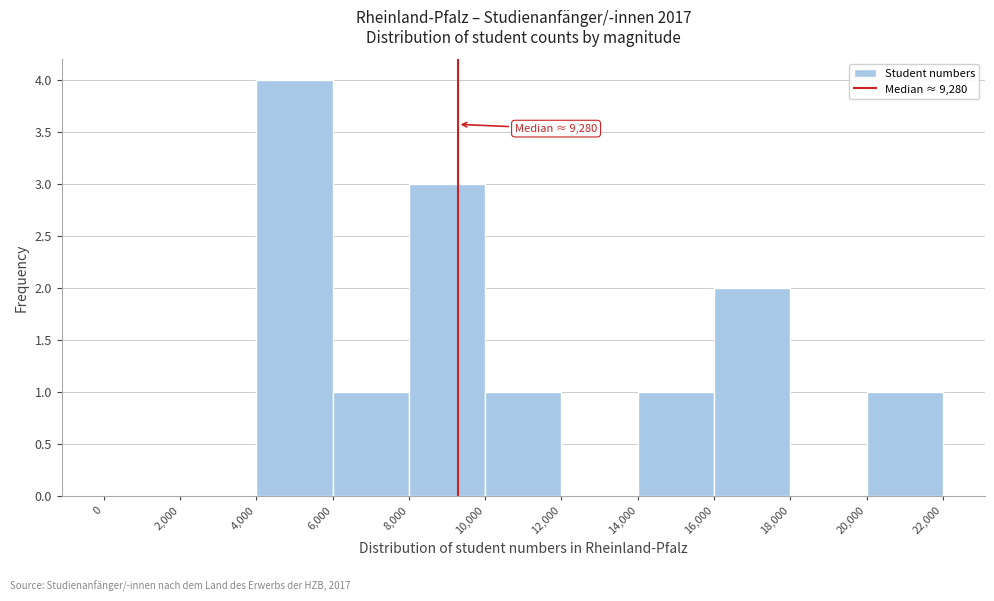

Which range on the x-axis has the tallest bar?

4,000 to 6,000